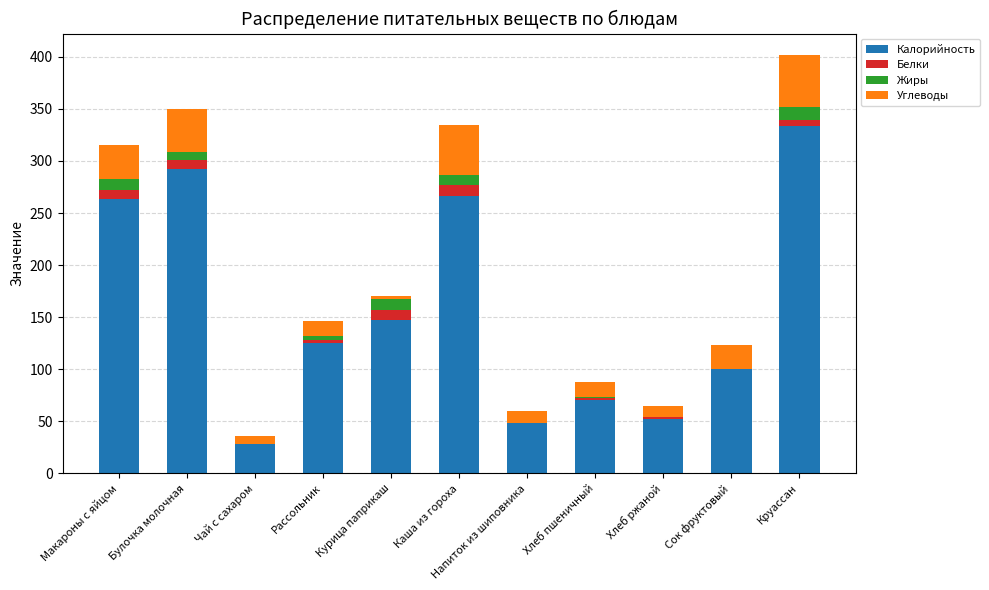

At which category is the sum across all series the highest?

Круассан